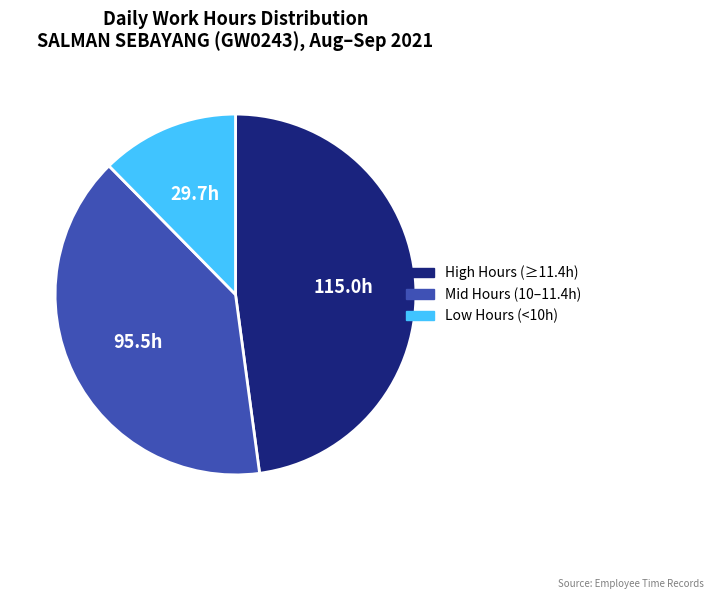

Is there any slice that represents more than half of the pie?

No